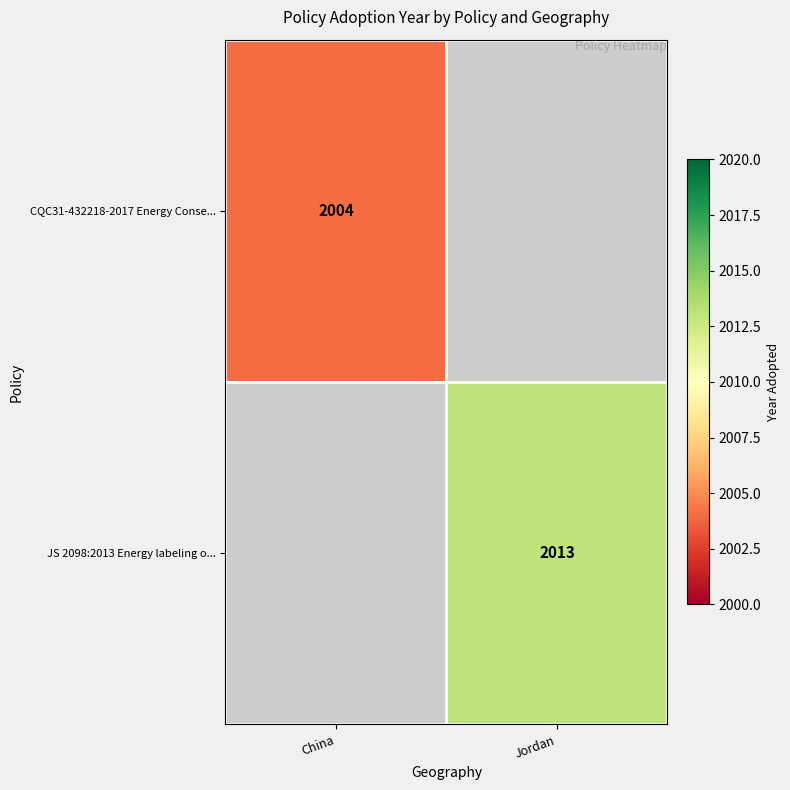

Is it true that JS 2098:2013 Energy labeling o... equals 3207 at Jordan?

False